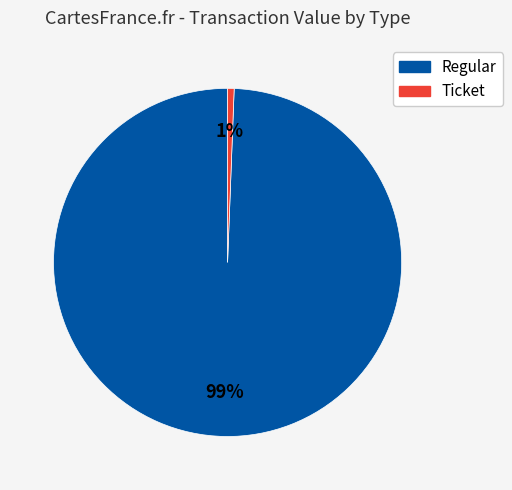

What is the majority slice?

Regular